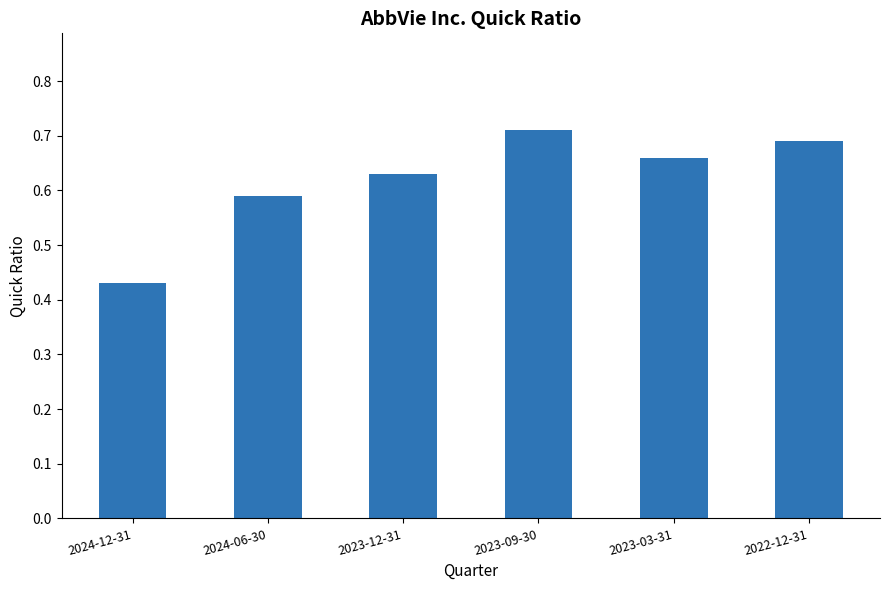

Is it true that the value at 2023-03-31 is 1.1?

False